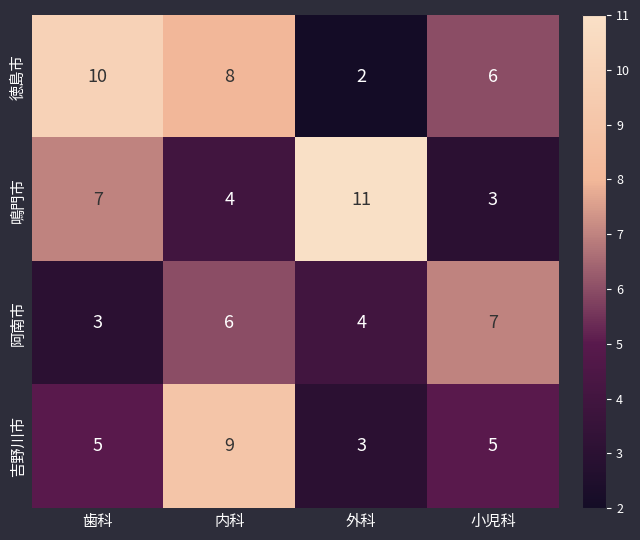

Read the 吉野川市 value at 歯科.

5